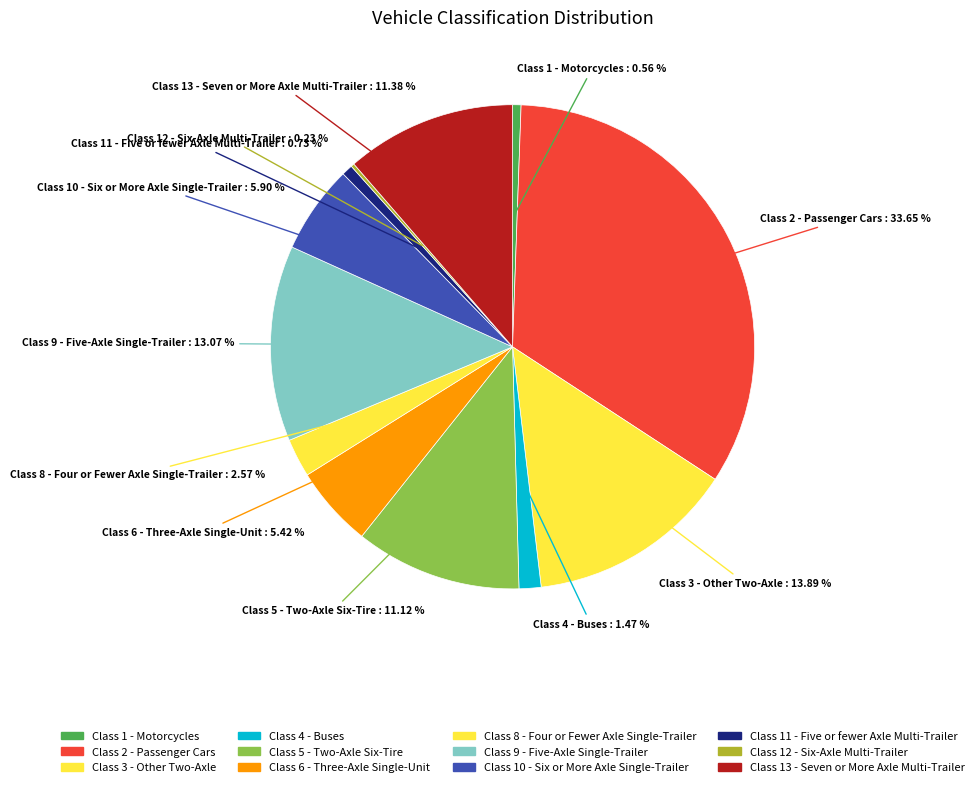

To the nearest percent, what percentage of the pie is Class 6 - Three-Axle Single-Unit?

5%